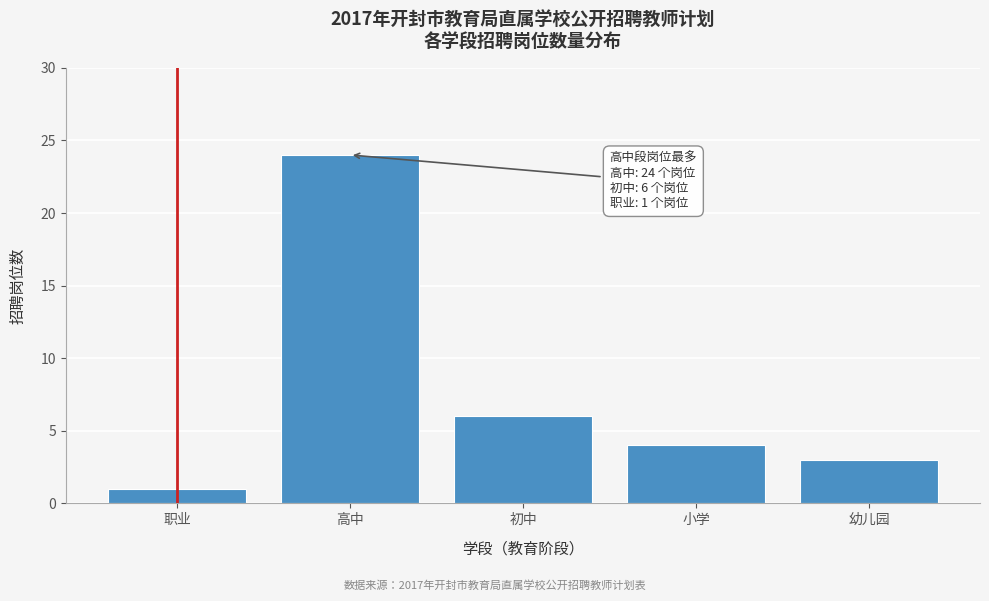

Reading left to right, transcribe all the data shown in this chart.

职业=1	高中=24	初中=6	小学=4	幼儿园=3